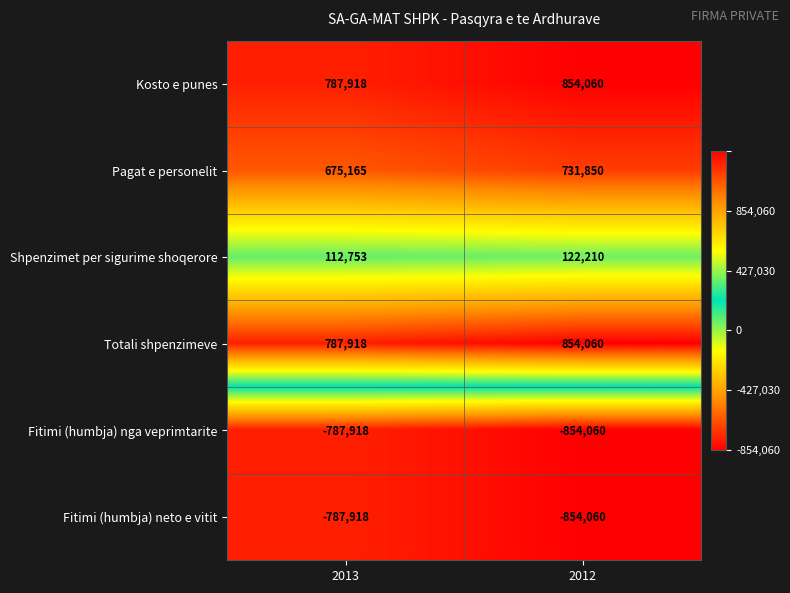

The Fitimi (humbja) nga veprimtarite series shows -1438605 at 2012. True or false?

False